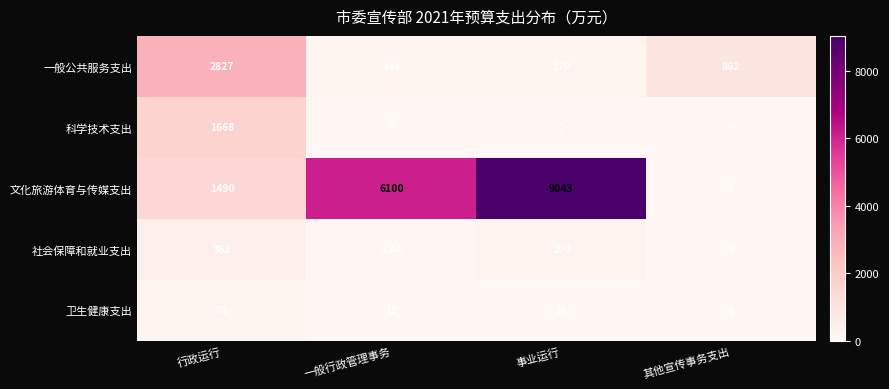

Which series has the largest total across all categories?

文化旅游体育与传媒支出